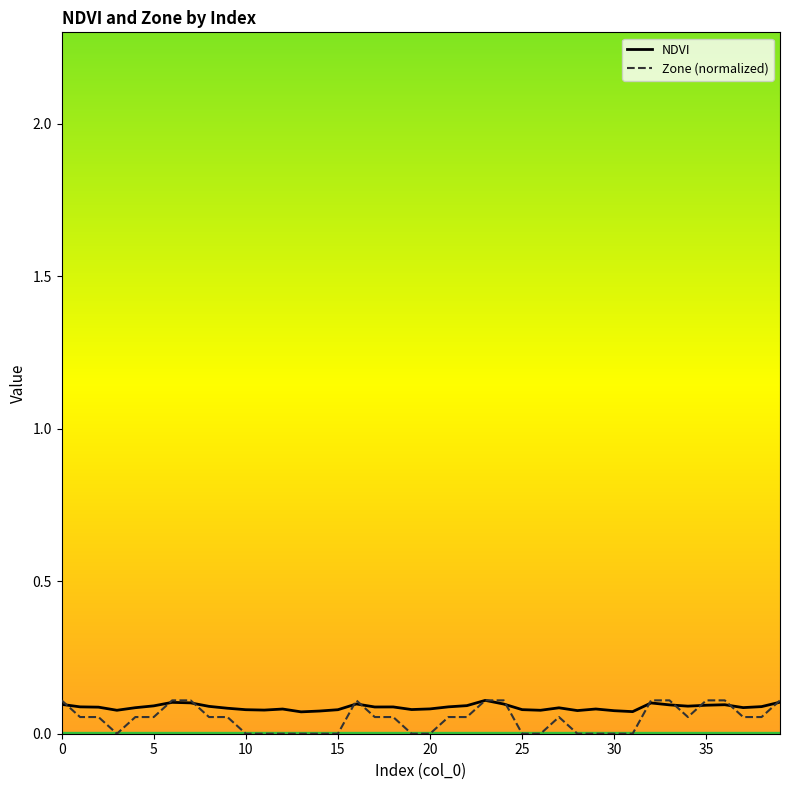

Which series has the largest range (max minus min)?

Zone (normalized)